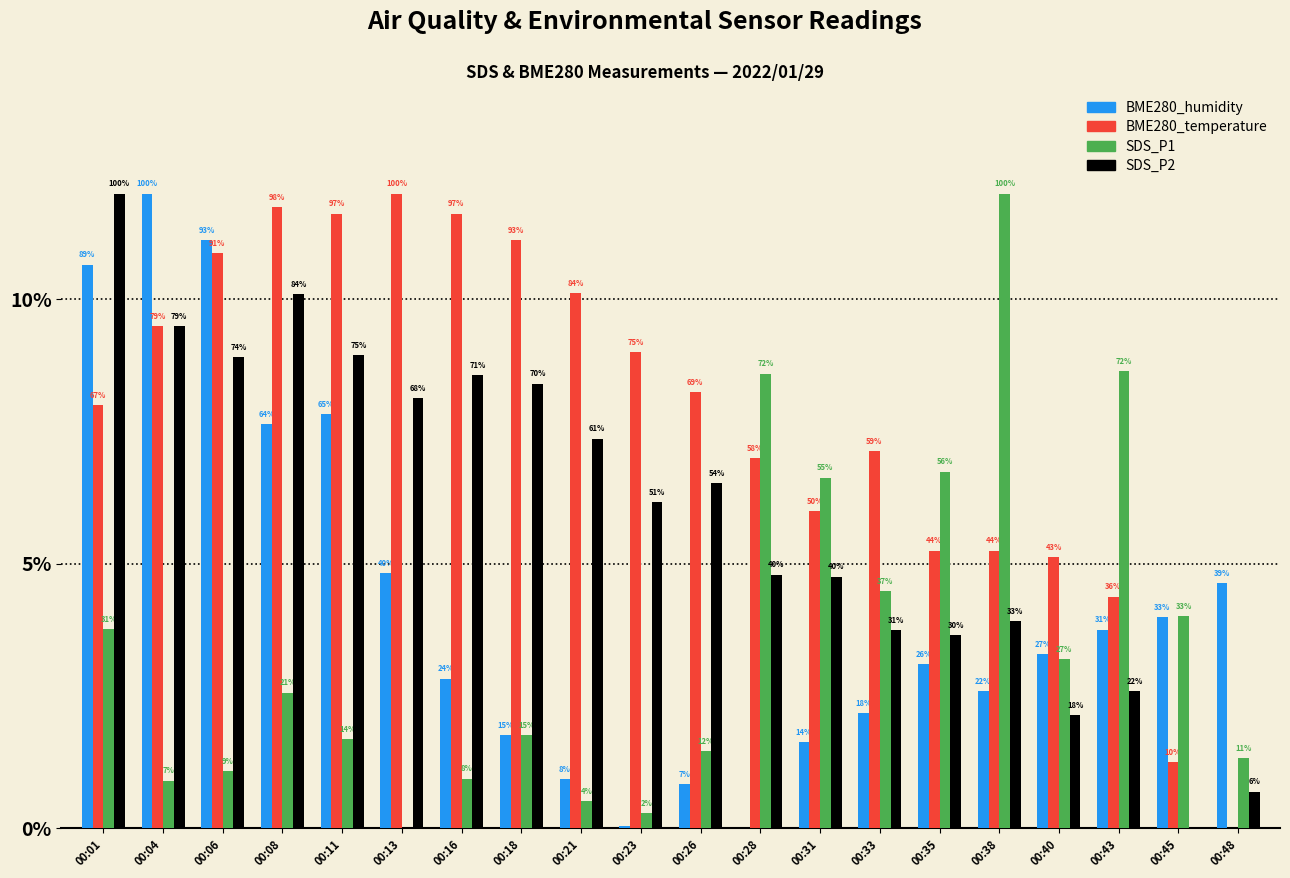

At which label is SDS_P2 closest to 6?

00:23